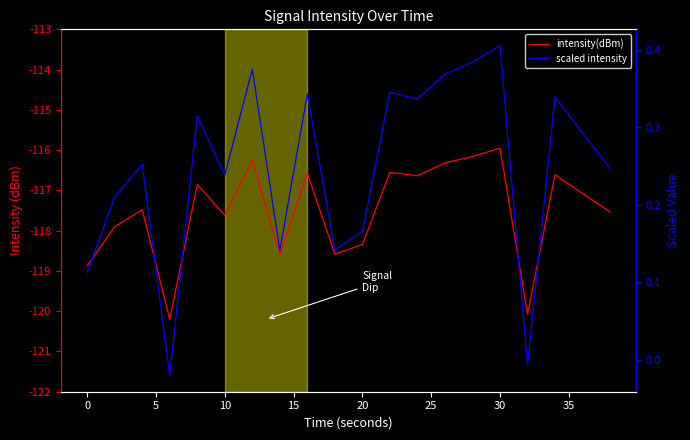

True or false: intensity(dBm) and scaled intensity cross at least once.

False